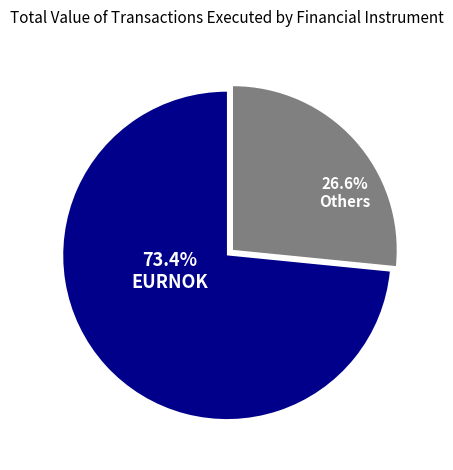

Rank the categories by value from highest to lowest.

EURNOK, Others